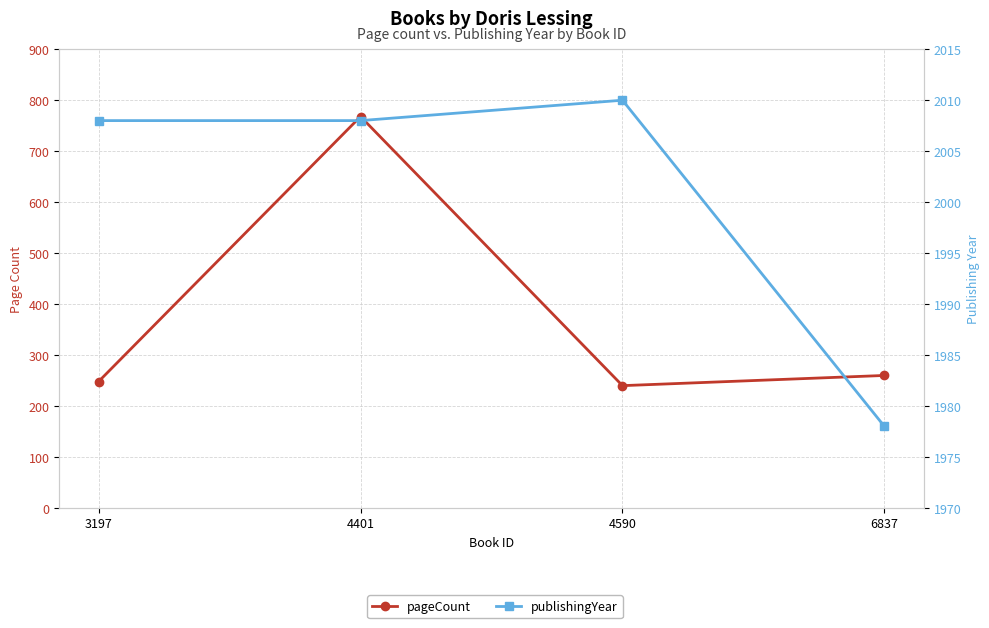

Between 4590 and 6837, which series saw the biggest shift?

publishingYear